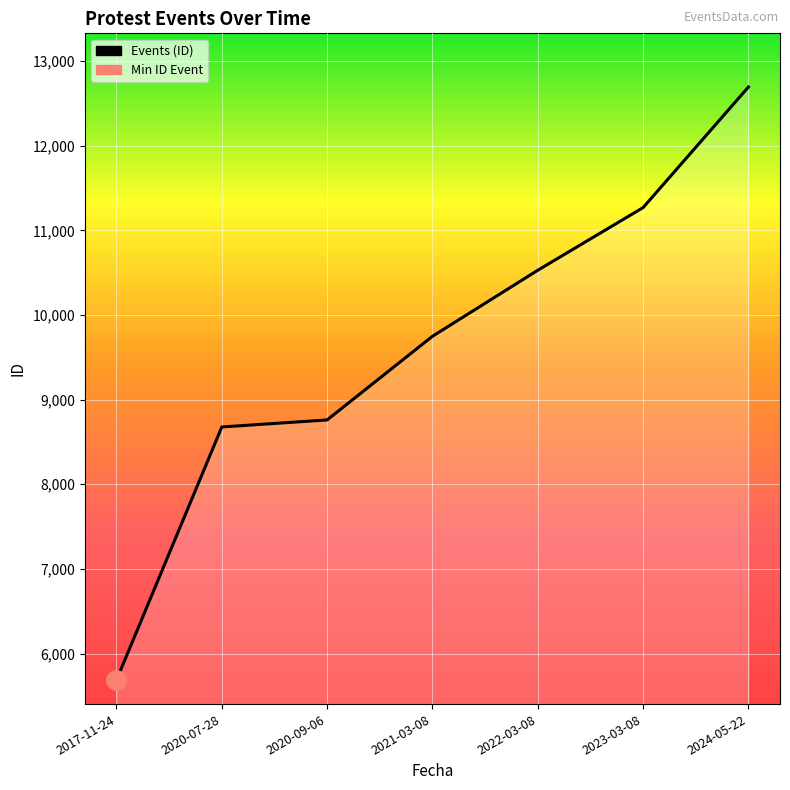

Which category has the lowest value across all series?

2017-11-24